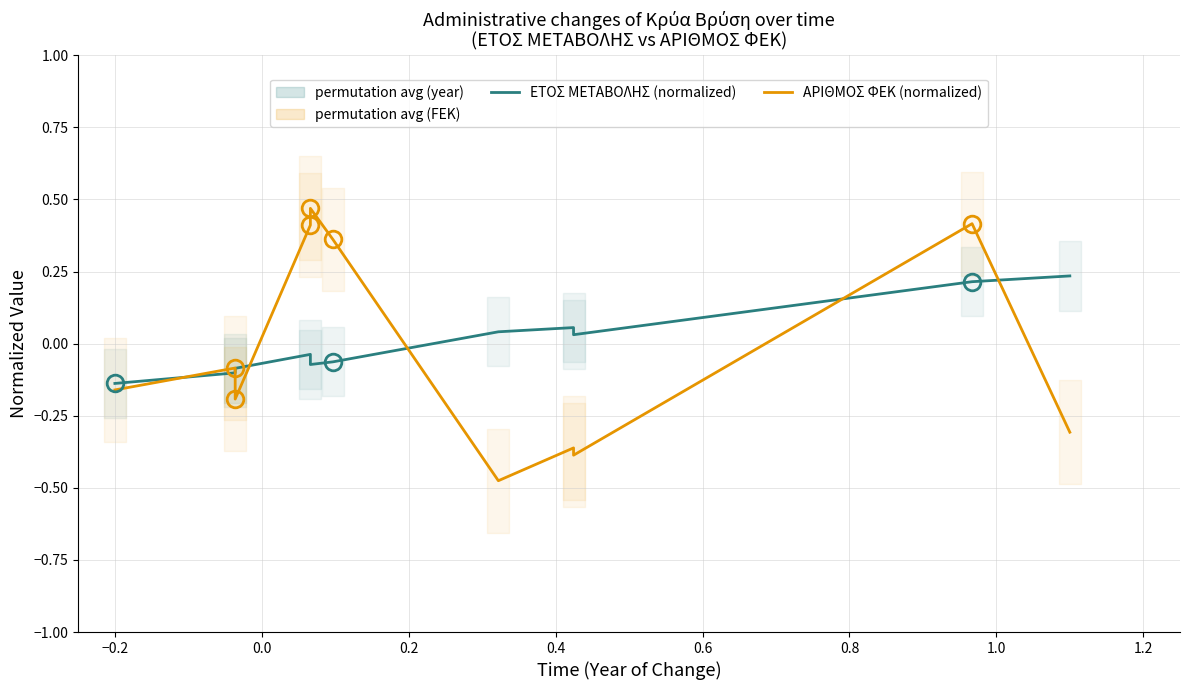

How many lines are shown in the chart?

2